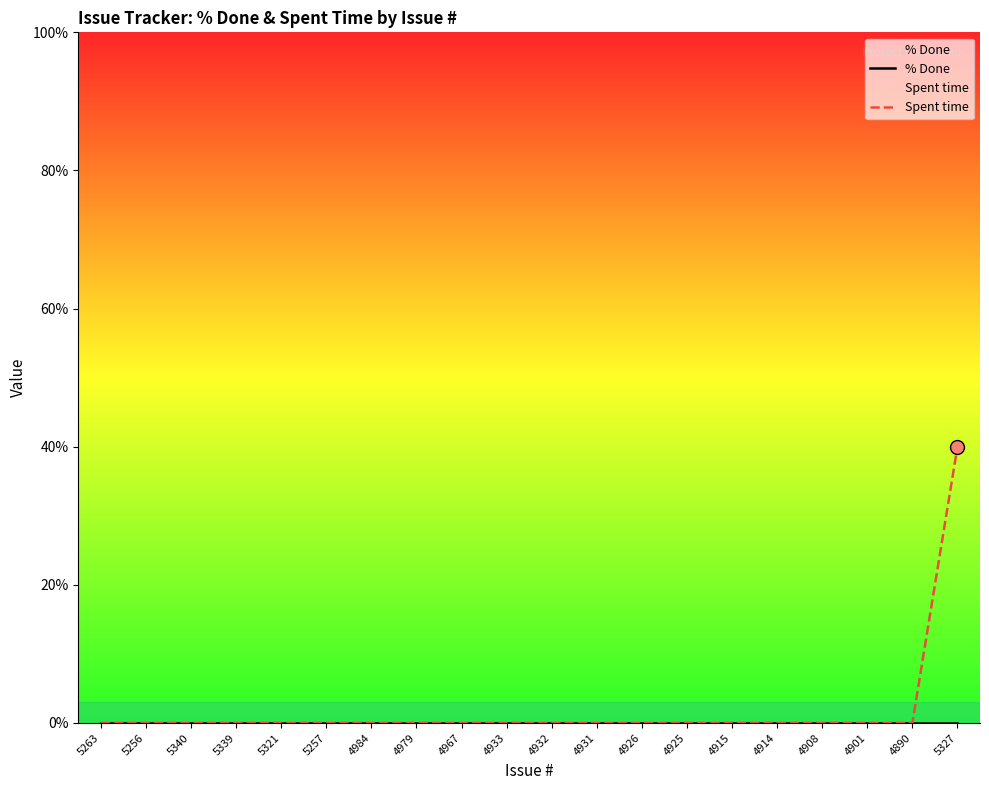

List the series in order of their overall mean, highest first.

Spent time, % Done